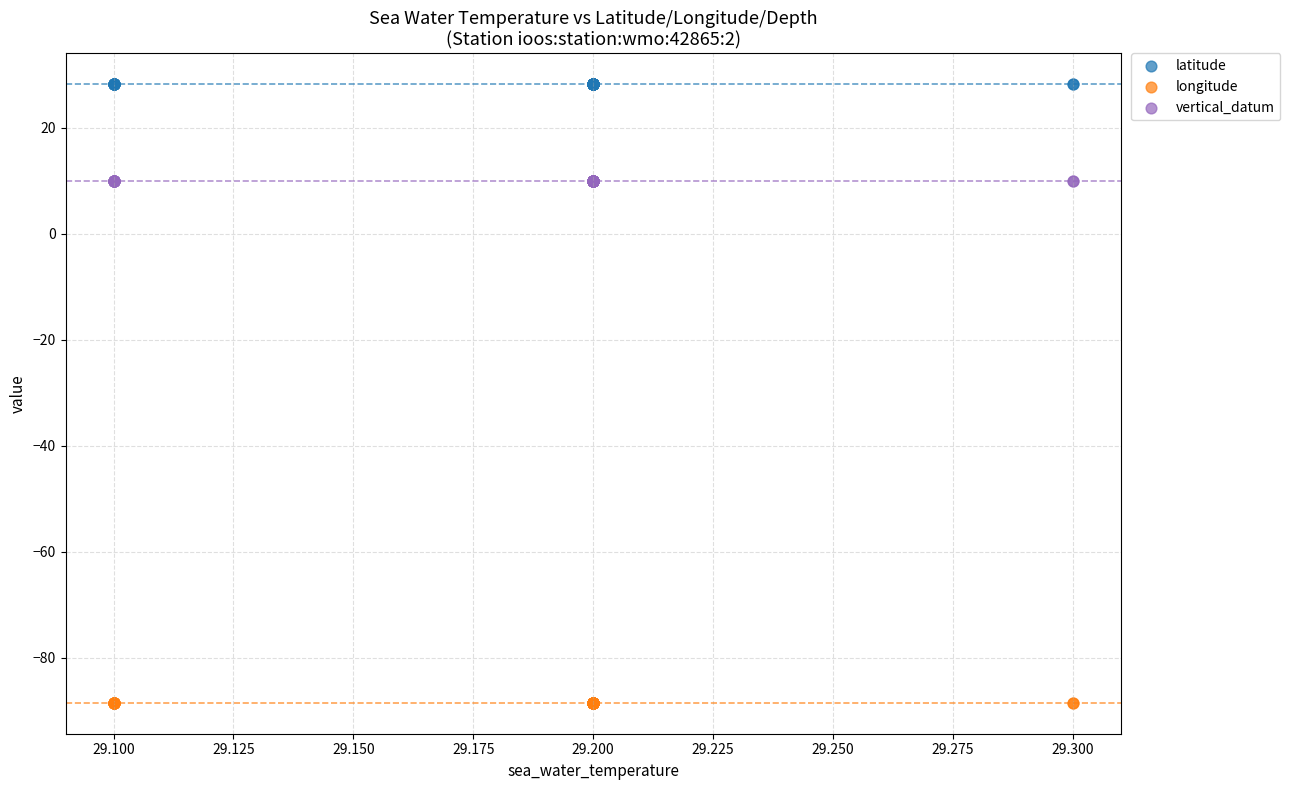

Which series contains the highest Y value?

latitude